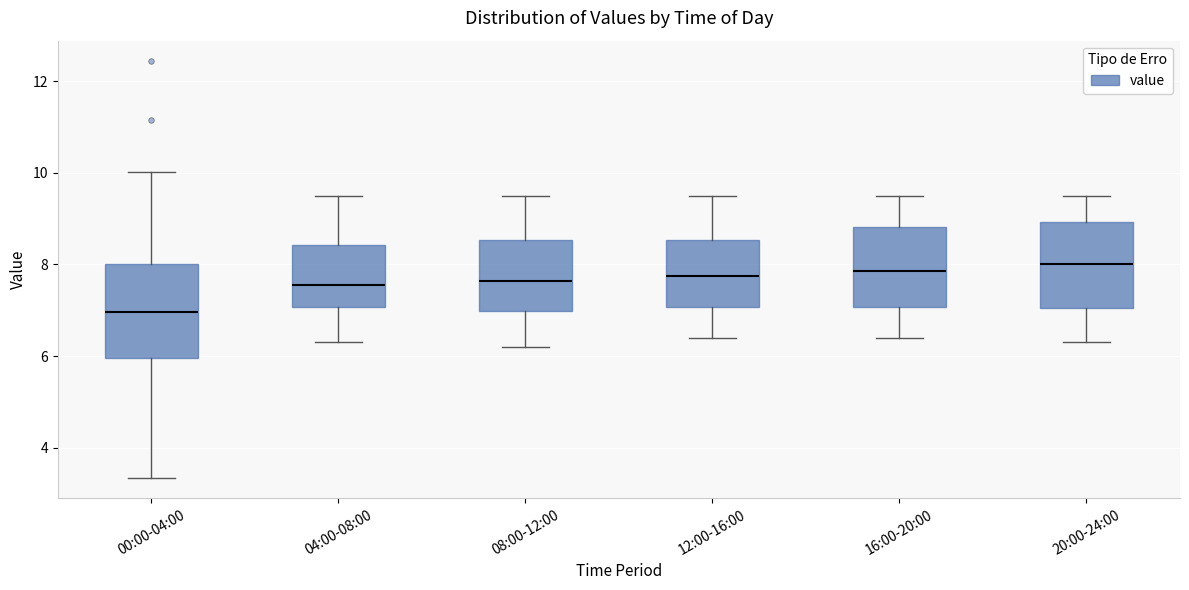

Reading left to right, read every box against the y-axis: the position of its median line, the range the box covers, and the ends of its whiskers. The values are not printed on the chart, so give them approximately, as read against the axis.

00:00-04:00: median 7.0, box 6.0 to 8.0, whiskers 3.4 to 10.0
04:00-08:00: median 7.6, box 7.0 to 8.4, whiskers 6.4 to 9.6
08:00-12:00: median 7.6, box 7.0 to 8.6, whiskers 6.2 to 9.6
12:00-16:00: median 7.8, box 7.0 to 8.6, whiskers 6.4 to 9.6
16:00-20:00: median 7.8, box 7.0 to 8.8, whiskers 6.4 to 9.6
20:00-24:00: median 8.0, box 7.0 to 9.0, whiskers 6.4 to 9.6